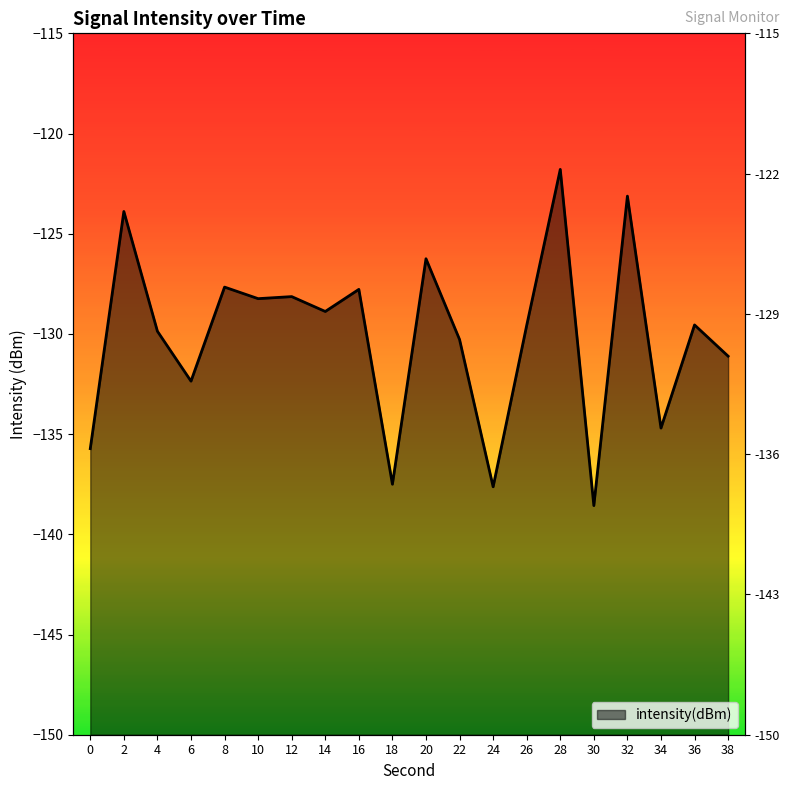

What is the sum of the values at 6 and 36?

-261.9